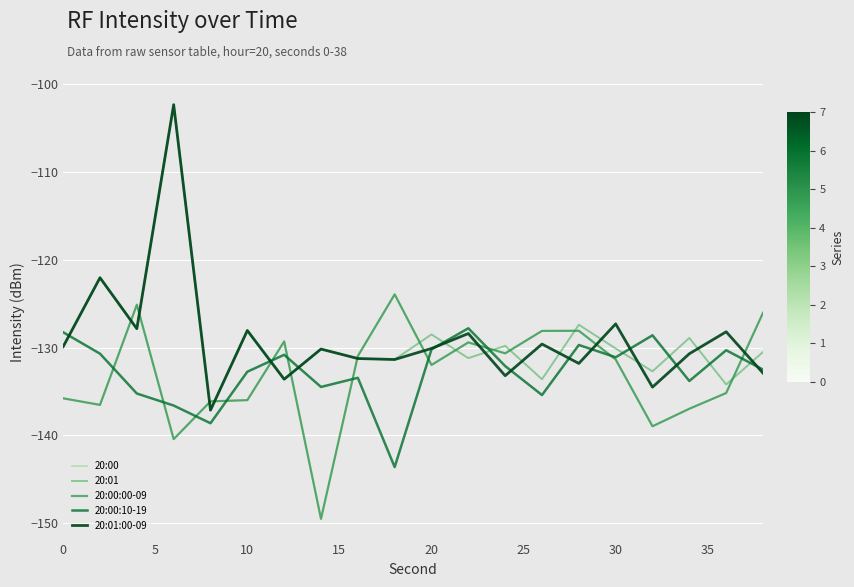

Is this an area chart (filled region under the line)?

No